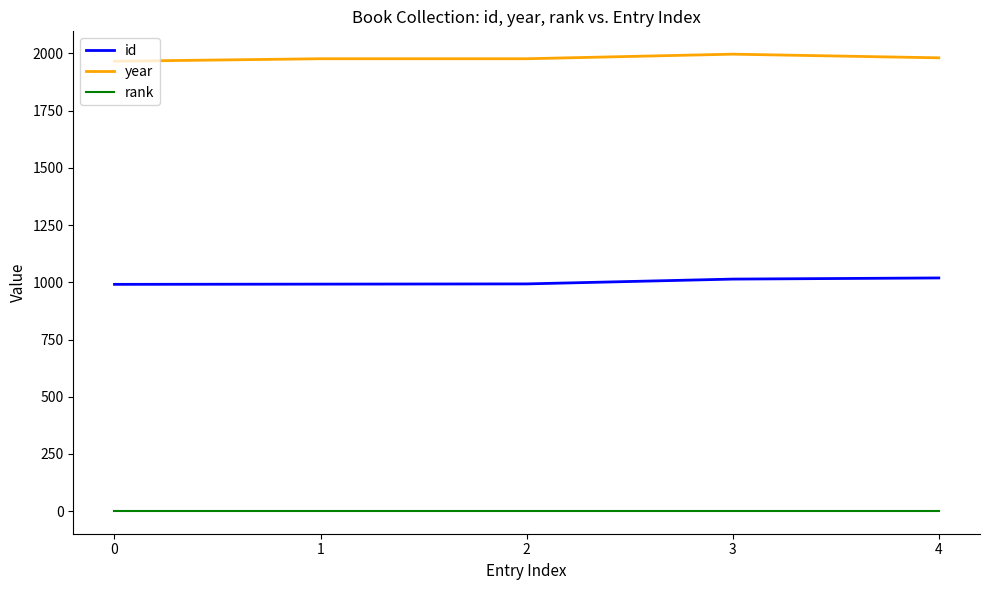

True or false: year and id intersect in this chart.

False